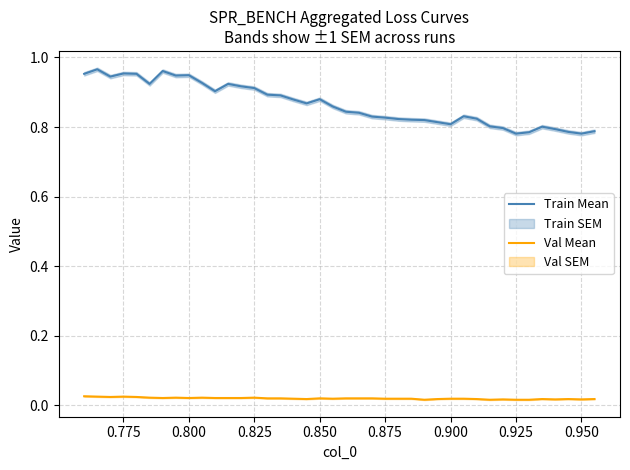

True or false: Train Mean has a value of 1.1 at 0.950.

False